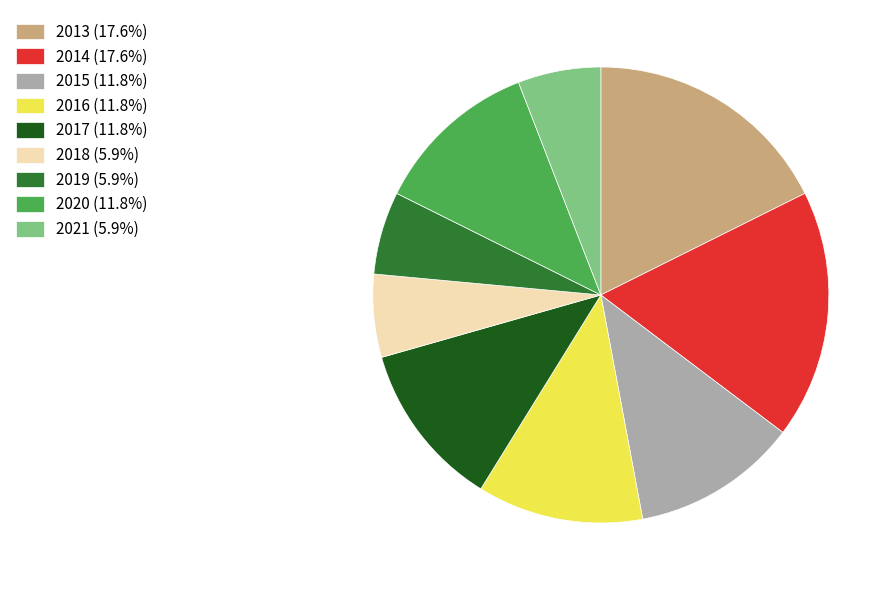

Is the sum of 2021 (5.9%) and 2019 (5.9%) greater than half?

No